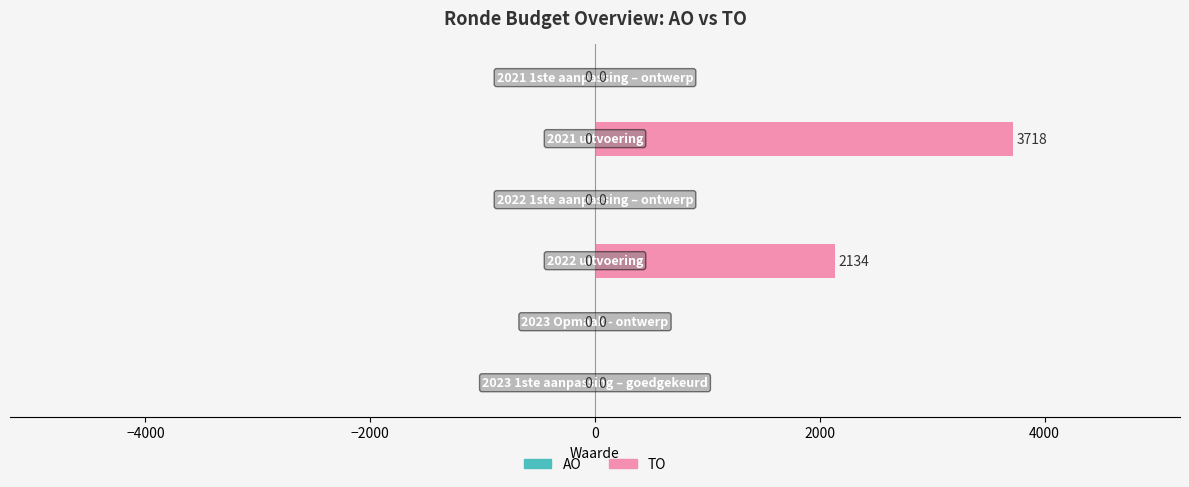

How many values are between 0 and 2134?

5